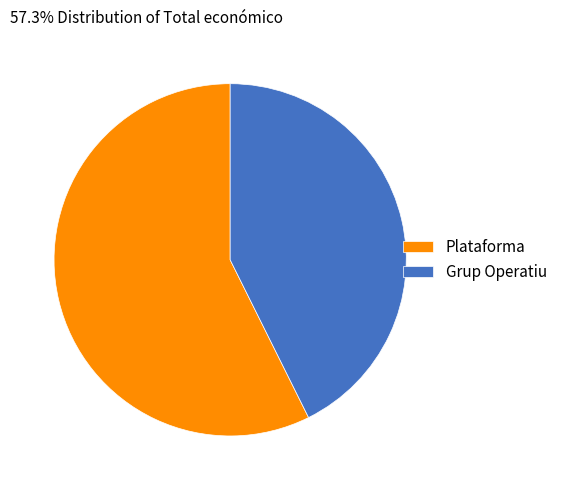

Which slice is the smallest?

Grup Operatiu